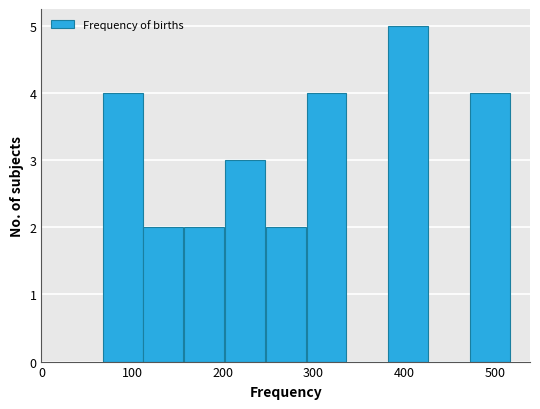

Reading left to right, transcribe this chart: for each bar, give the range it covers on the x-axis and its height. Neither the bar edges nor the heights are printed on the chart, so give them approximately, as read against the axes.

67 to 112: 4
112 to 157: 2
157 to 202: 2
202 to 247: 3
247 to 292: 2
292 to 337: 4
337 to 382: 0
382 to 427: 5
427 to 472: 0
472 to 517: 4